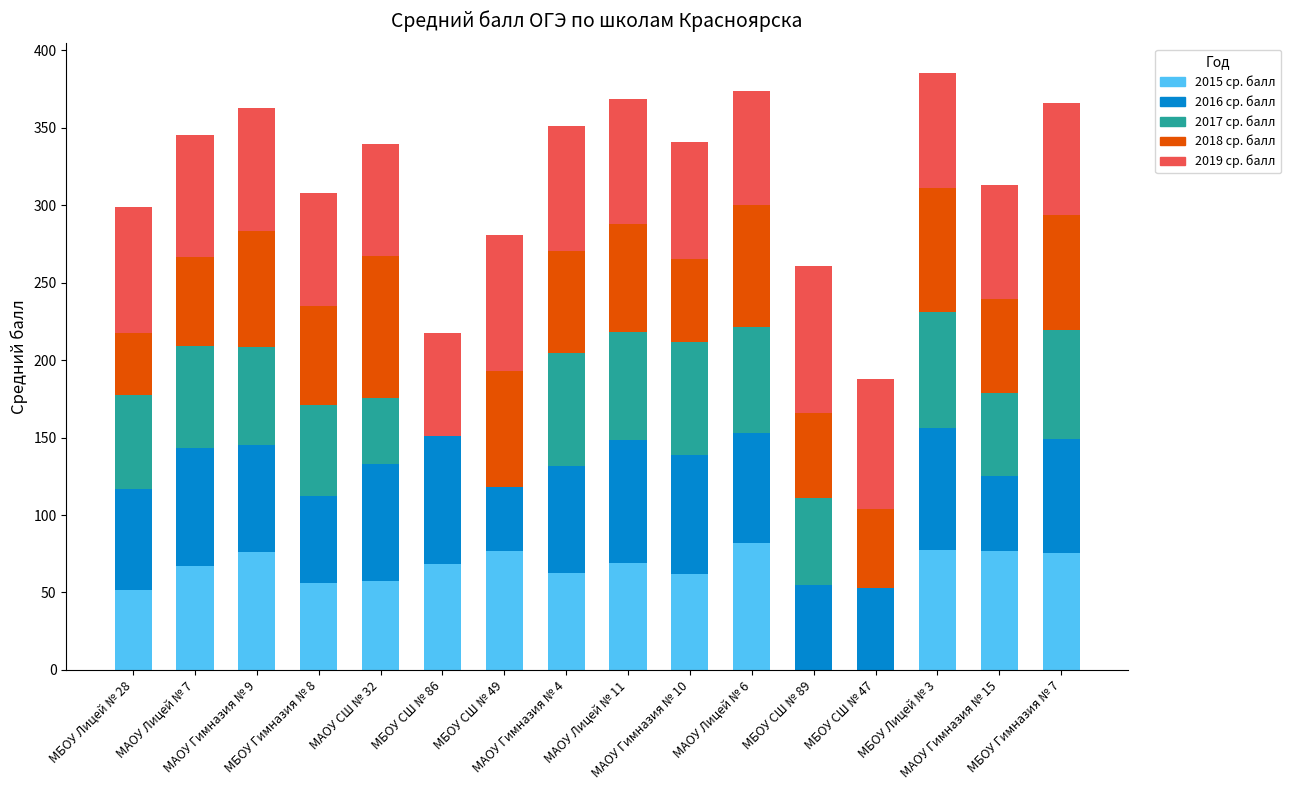

What is the sum of all 2015 ср. балл values?

958.4